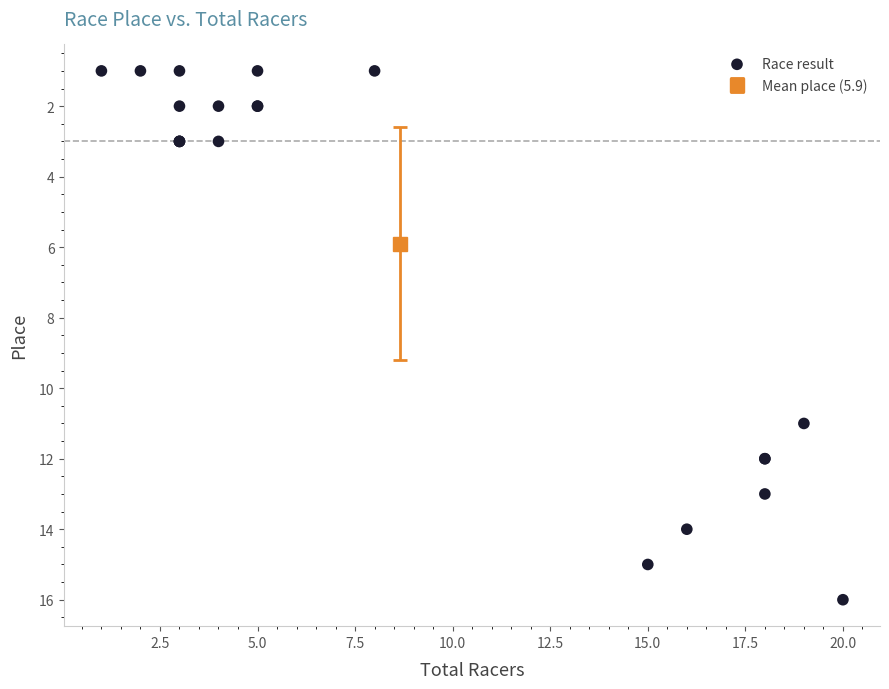

What Y value in the scatter plot is closest to 8?

11